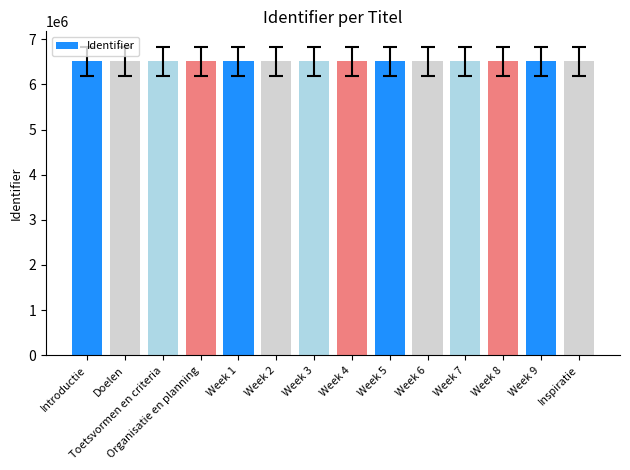

What is the sum of the values at Week 6 and Week 5?

13014648